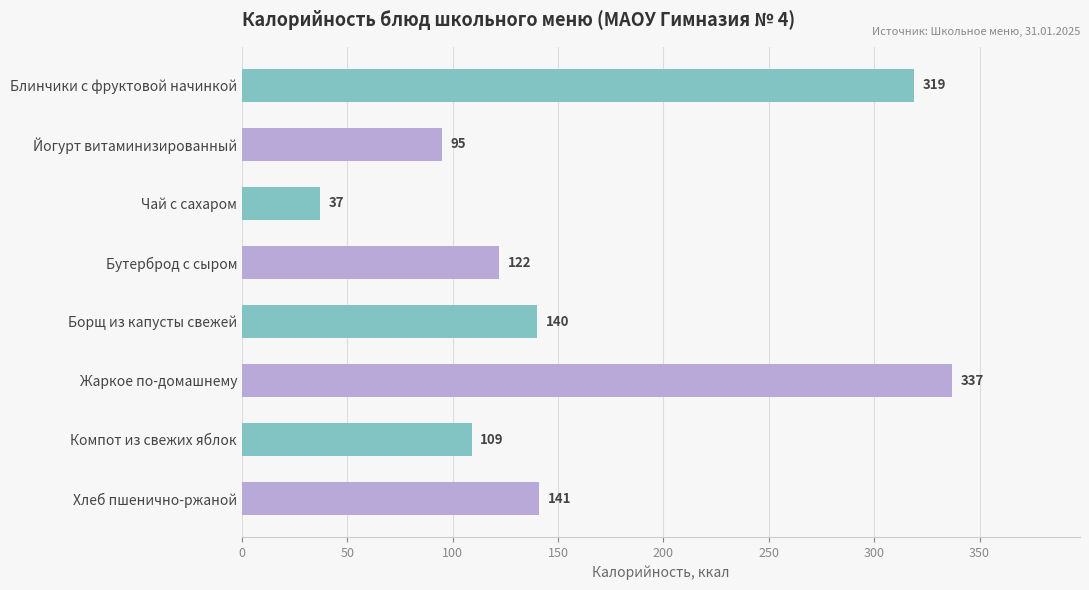

The value at Блинчики с фруктовой начинкой is 319. True or false?

True